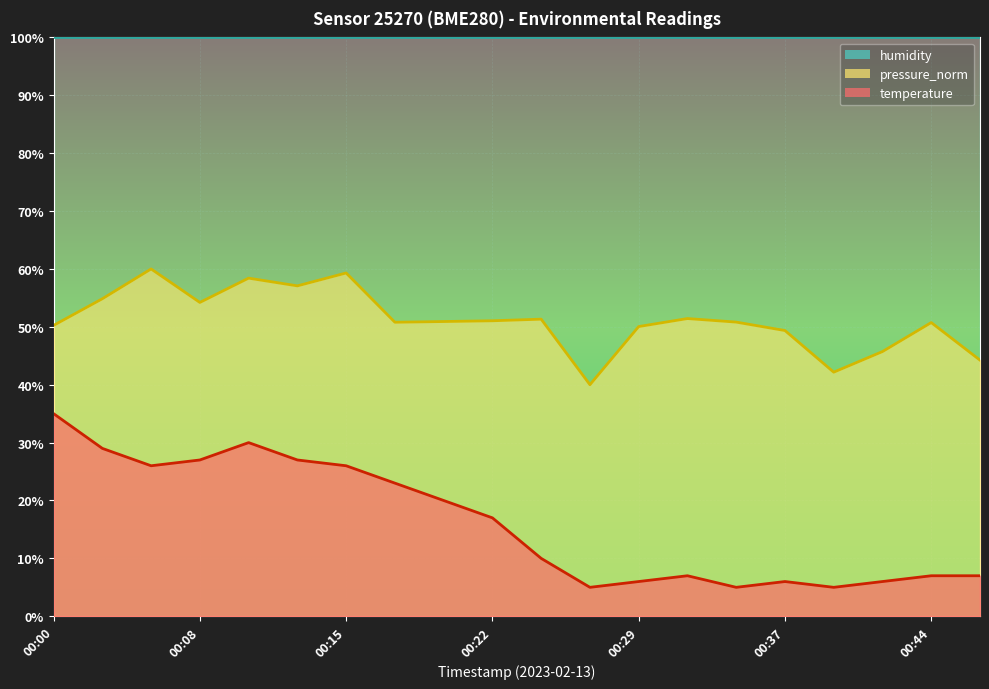

List the series in order of their overall mean, lowest first.

temperature, pressure_norm, humidity